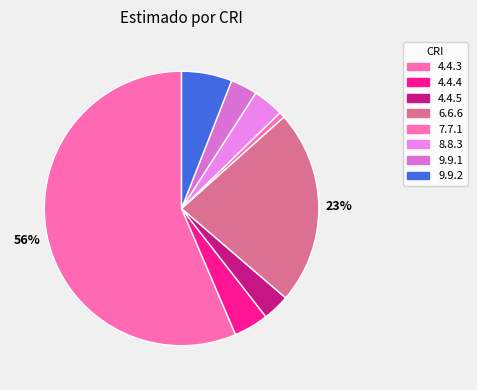

How many slices are in this pie chart?

8